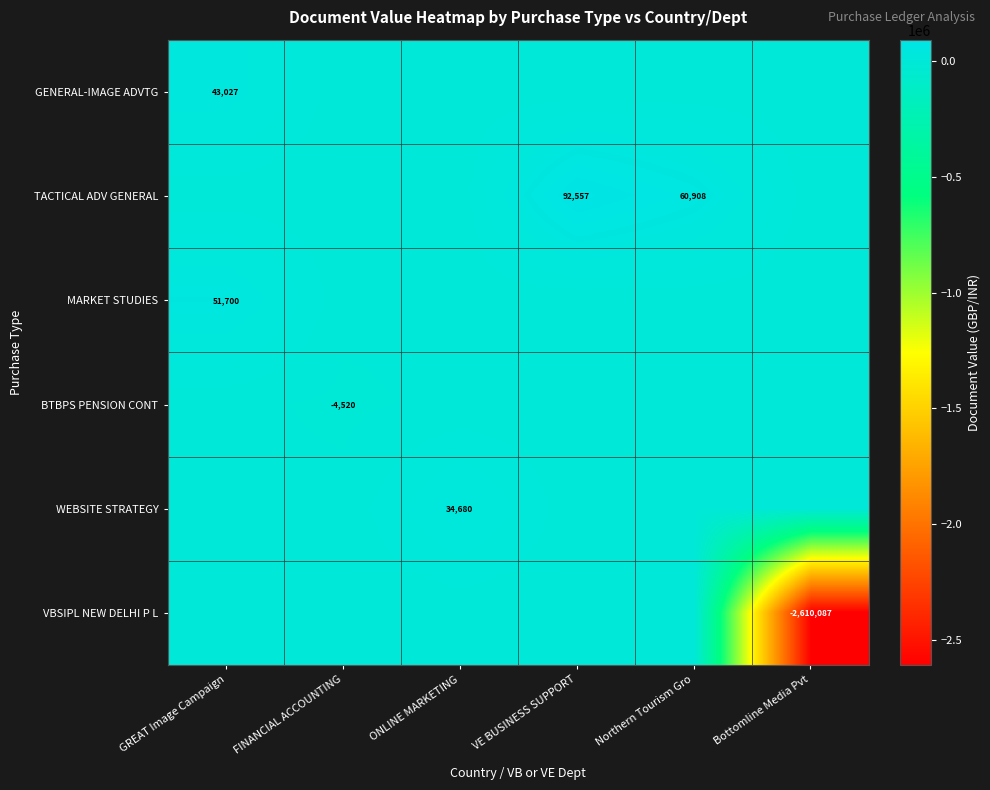

The MARKET STUDIES series shows 83659 at GREAT Image Campaign. True or false?

False